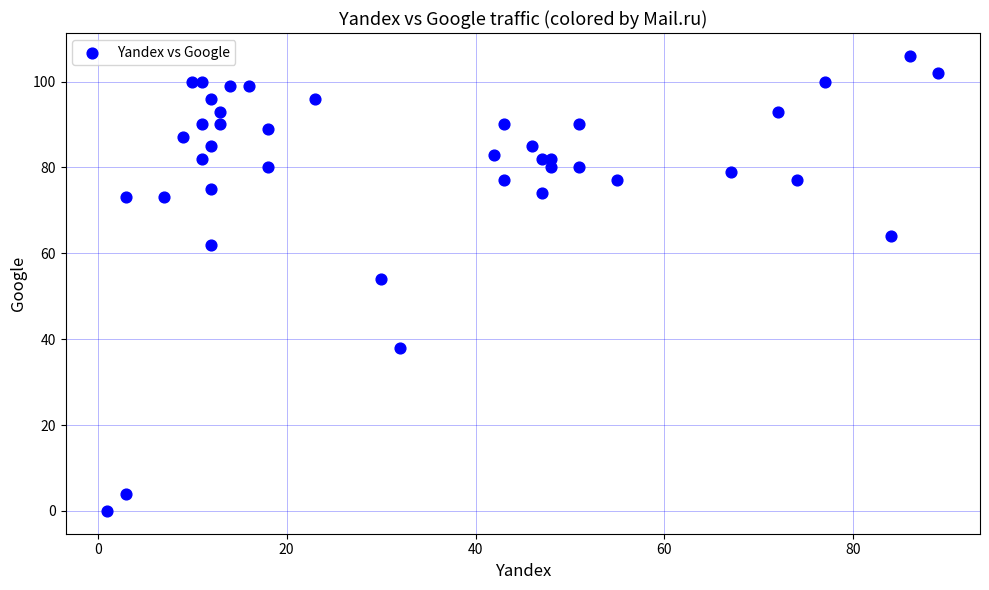

What is the range of Y values (max minus min)?

106